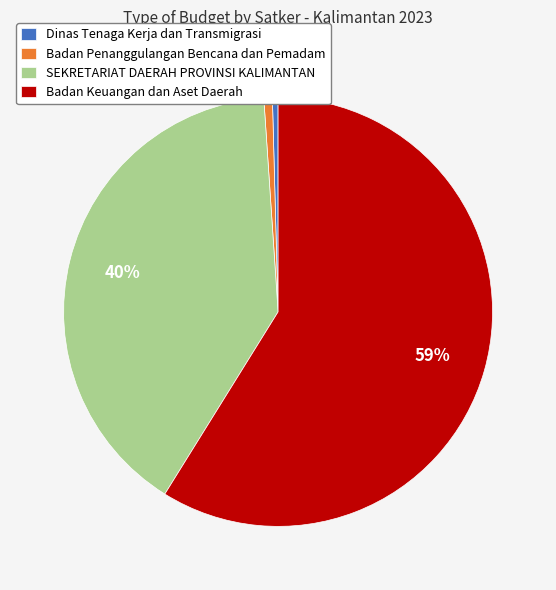

Is it true that SEKRETARIAT DAERAH PROVINSI KALIMANTAN is 40% of the pie?

True